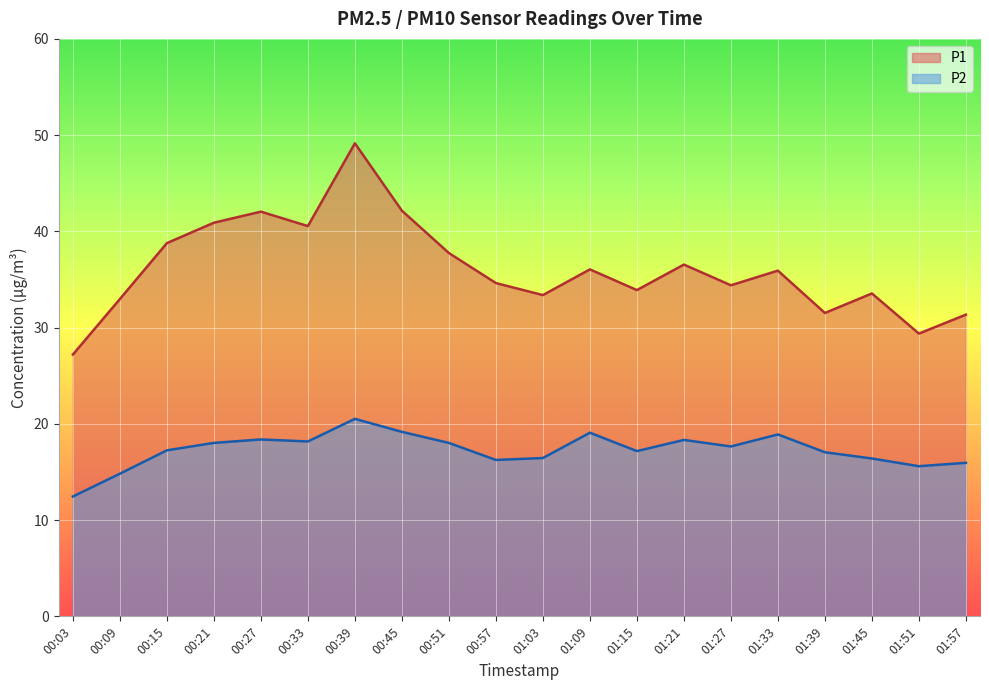

True or false: P1 and P2 cross at least once.

False